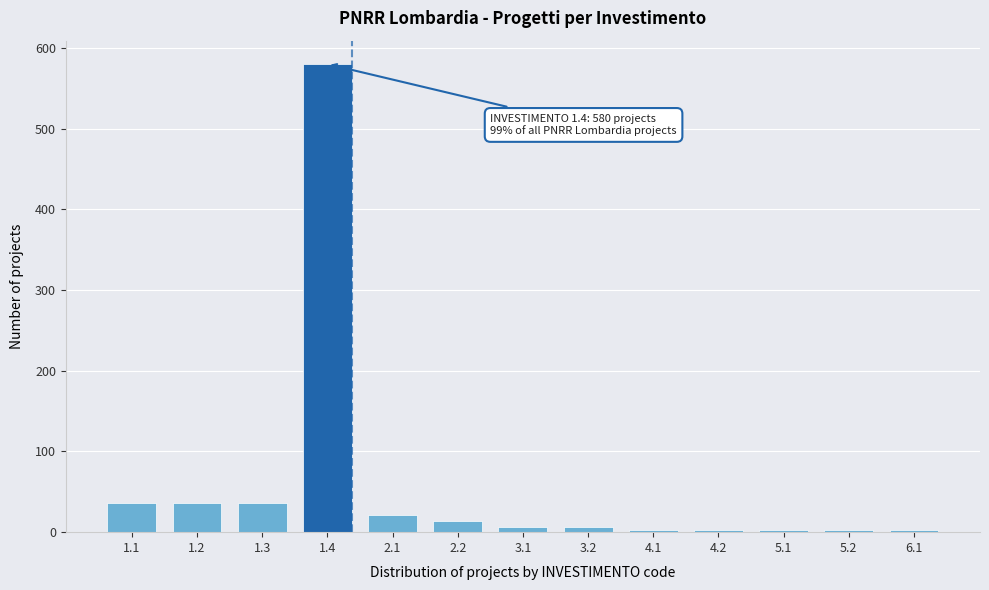

Reading left to right, what are all the values shown in this chart?

1.1=36	1.2=36	1.3=36	1.4=580	2.1=21	2.2=14	3.1=7	3.2=7	4.1=3	4.2=3	5.1=3	5.2=3	6.1=3